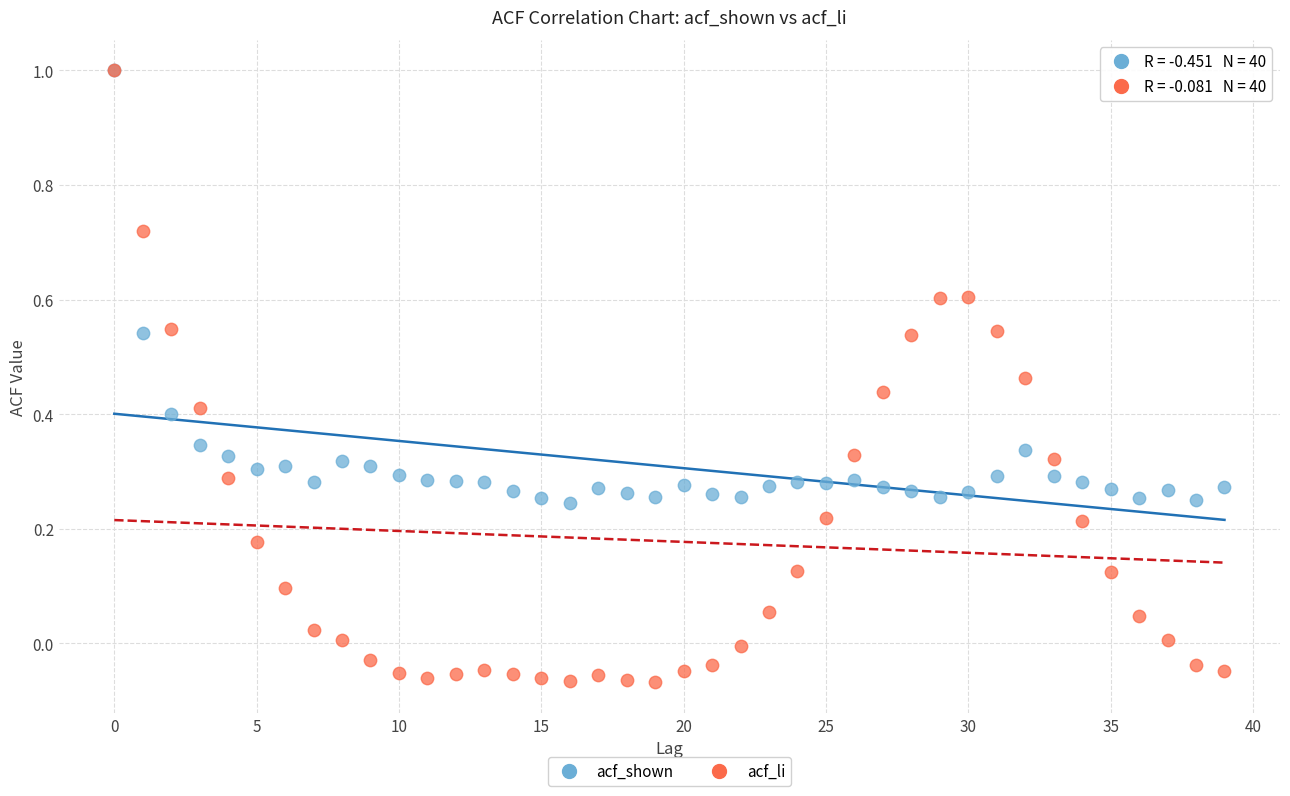

What are all the series names shown in the legend?

acf_shown, acf_li